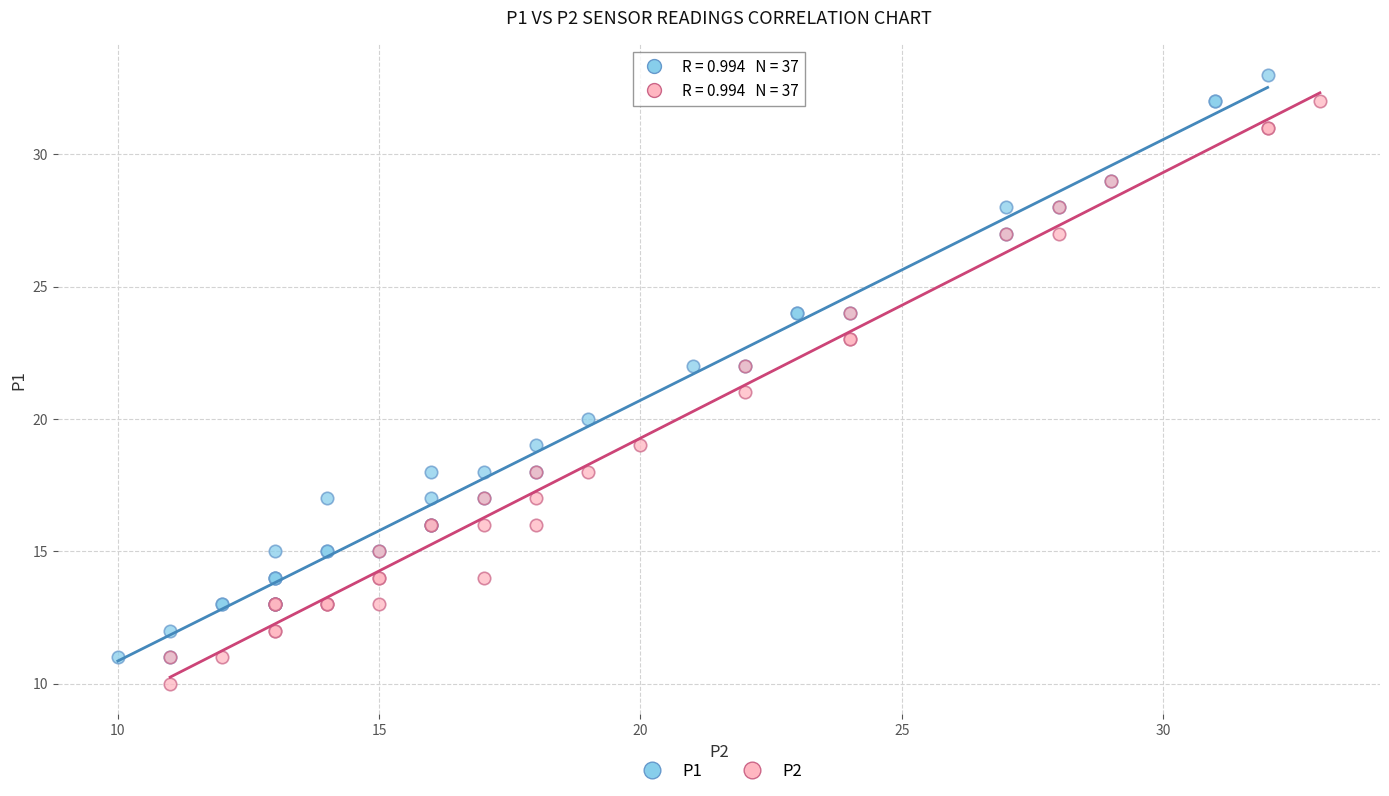

What are all the series names shown in the legend?

P1, P2